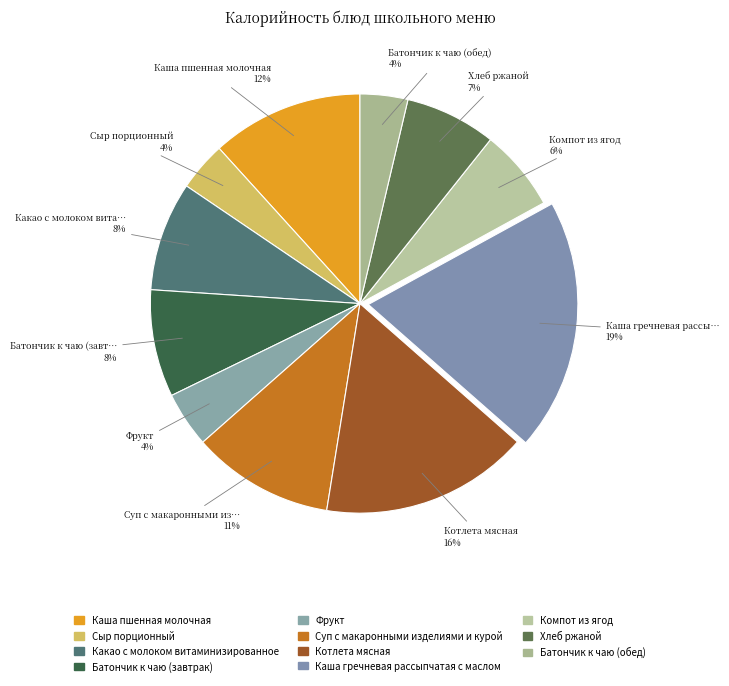

How many slices are in this pie chart?

11